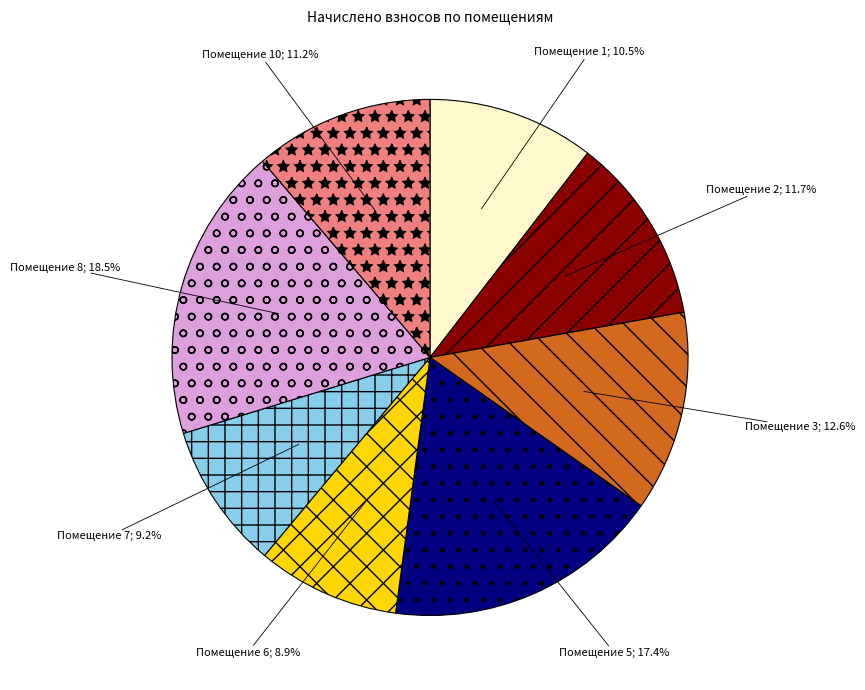

Is there a majority slice in this chart?

No